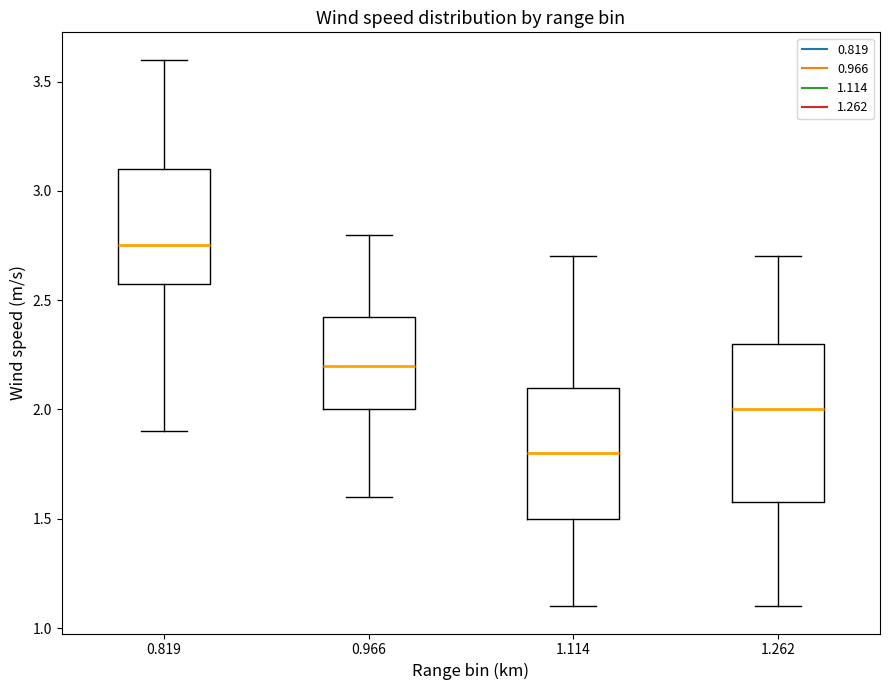

Comparing the boxes themselves (not the whiskers), which one is the tallest?

1.262